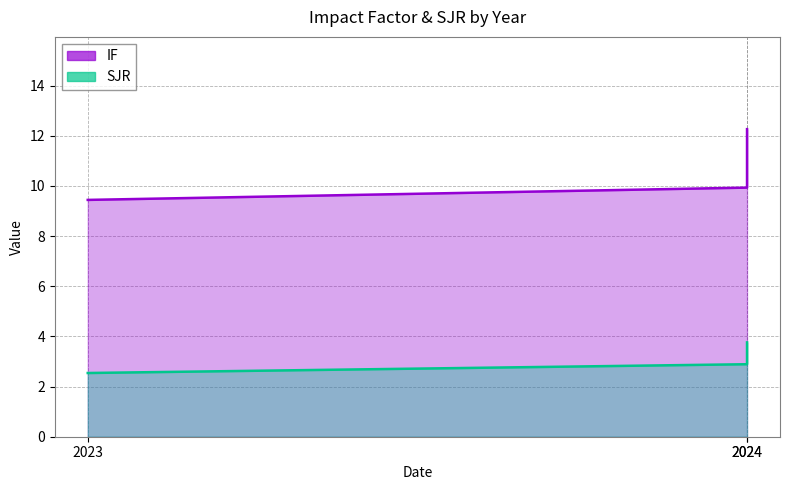

Where is IF nearest to the value 10?

2024